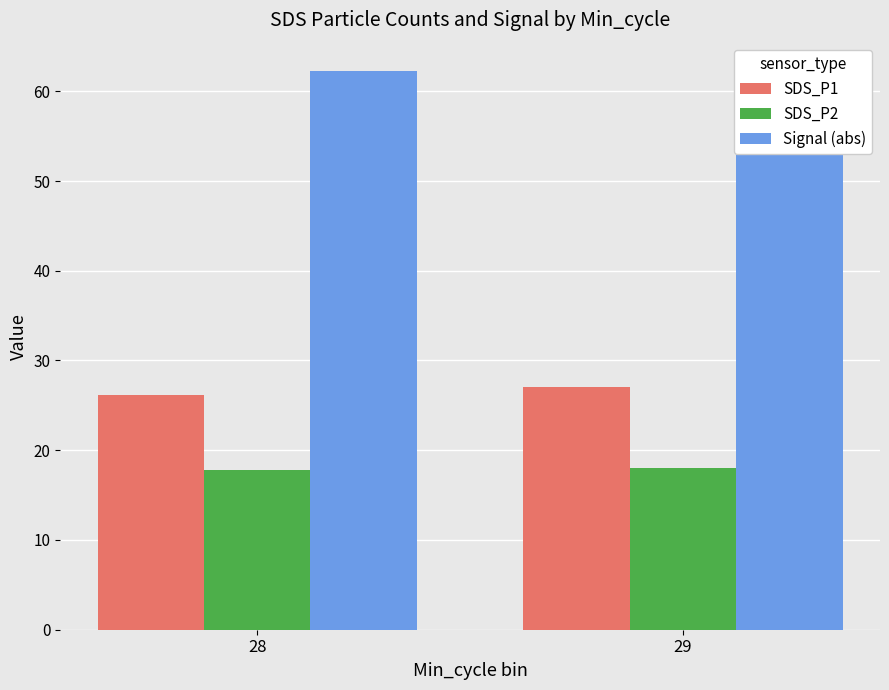

What is the minimum value for SDS_P1?

26.1